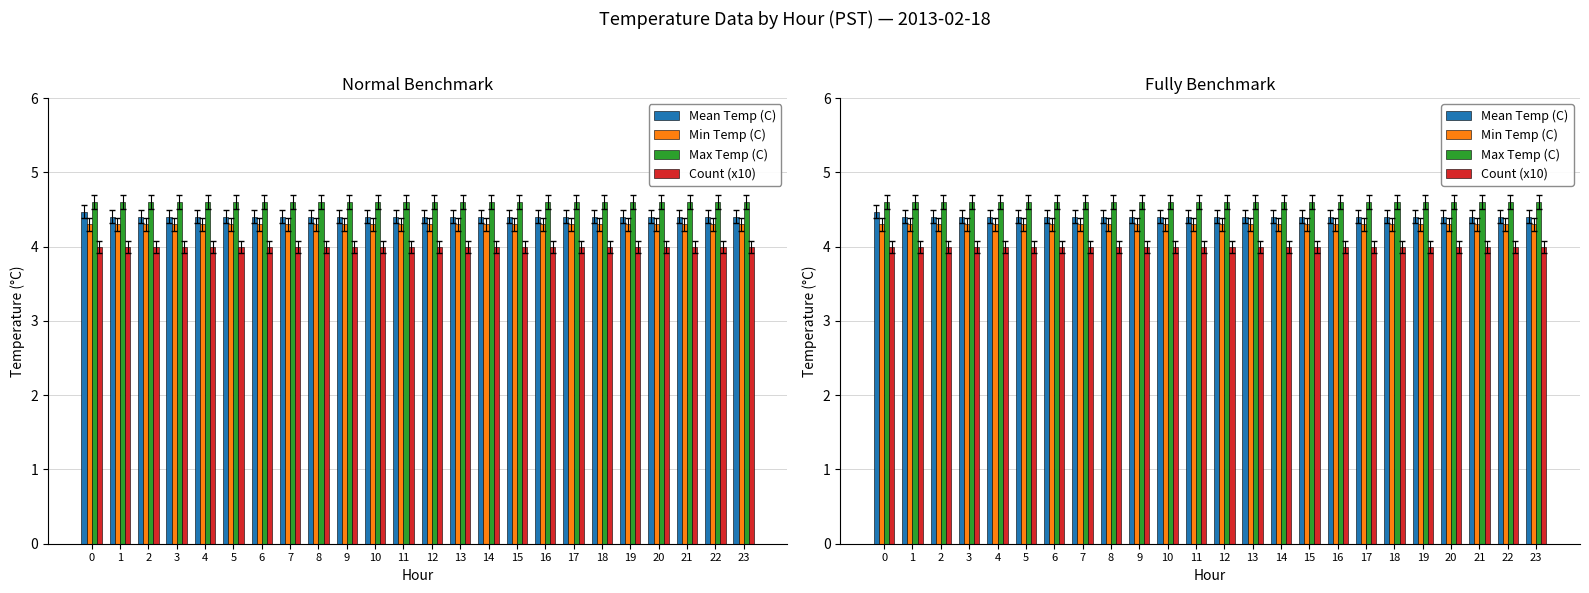

Read the Max Temp (C) value at 9.

4.6